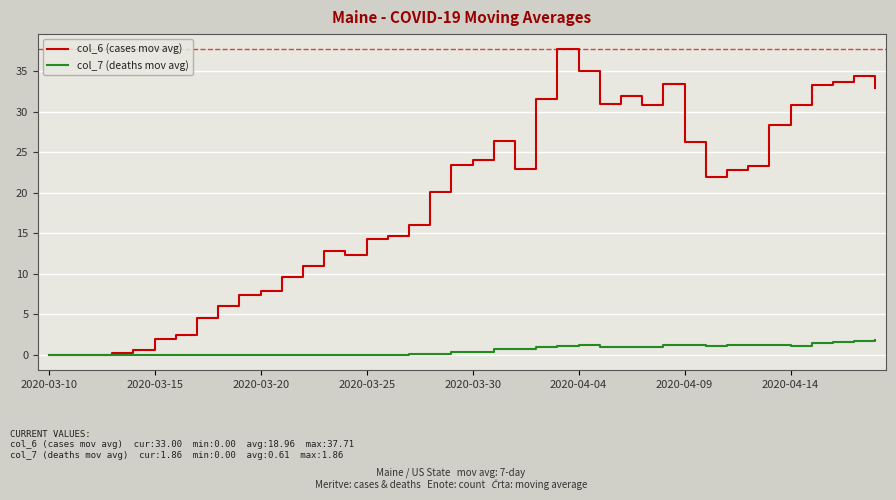

Does the chart have visible grid lines?

Yes